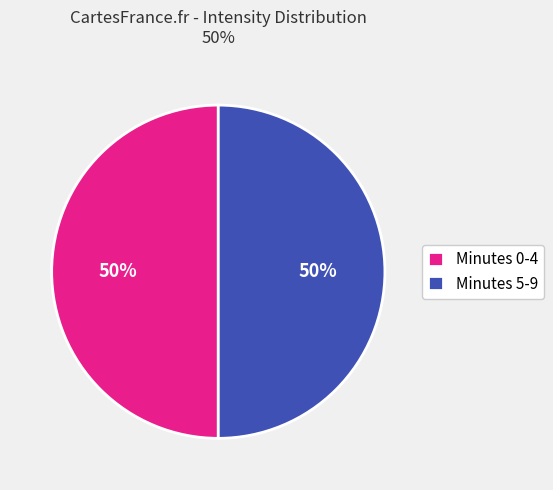

To the nearest percent, what is the average slice percentage?

50%